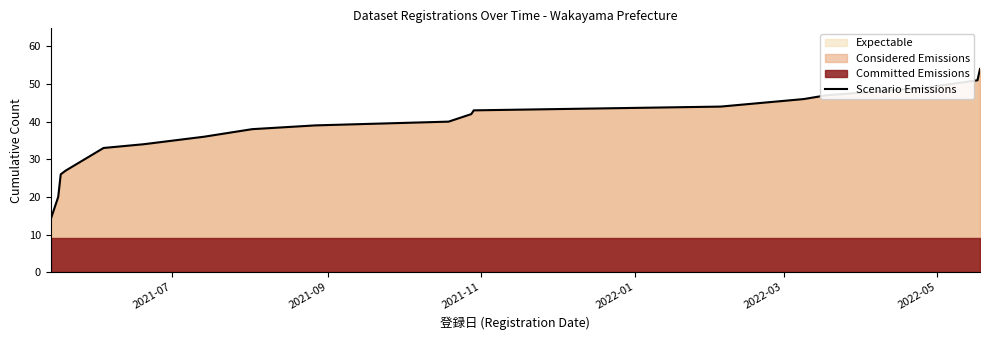

How many lines are shown in the chart?

1